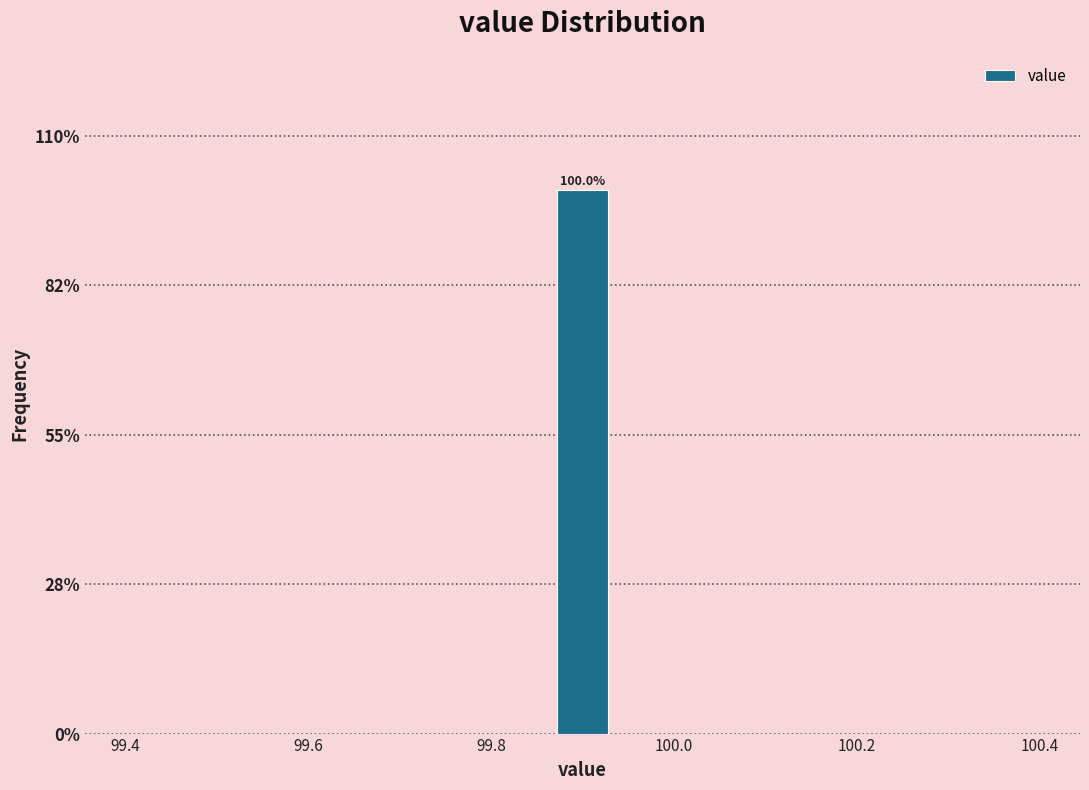

Read against the x-axis, roughly where is the centre of the tallest bar?

99.90